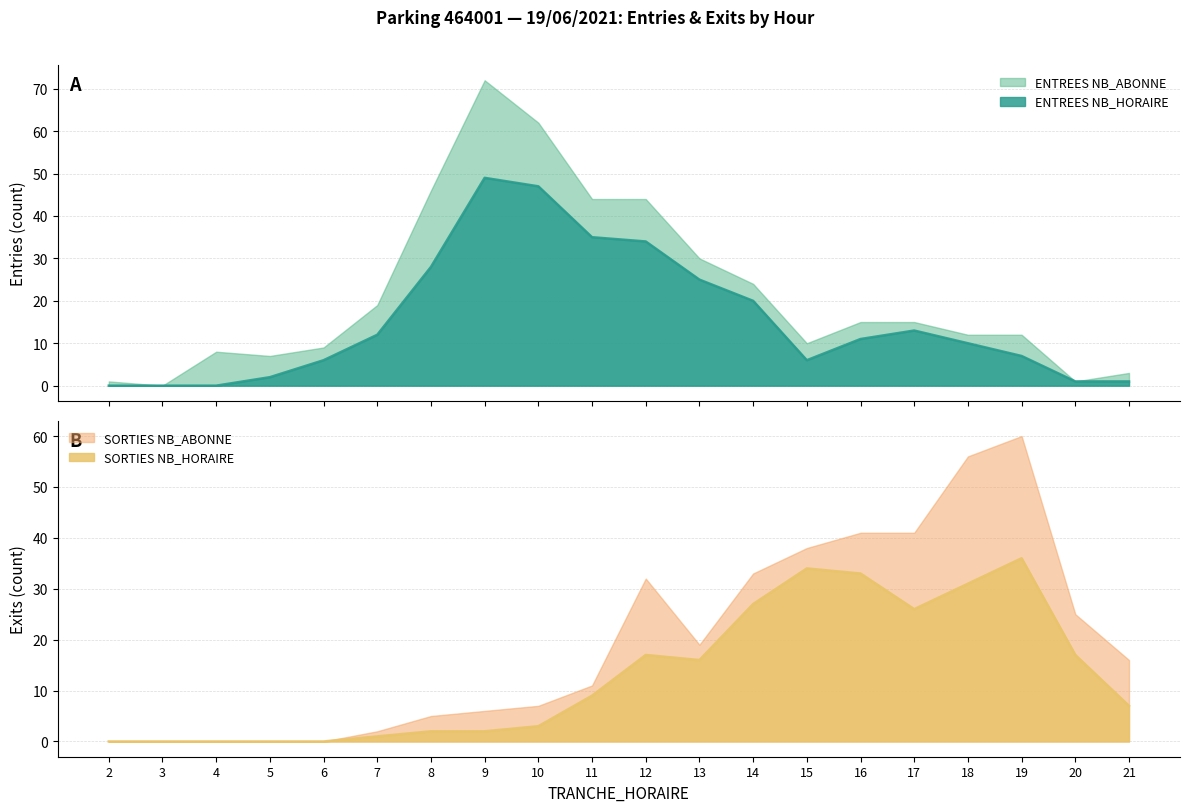

Does the chart display data point markers on the line(s)?

No